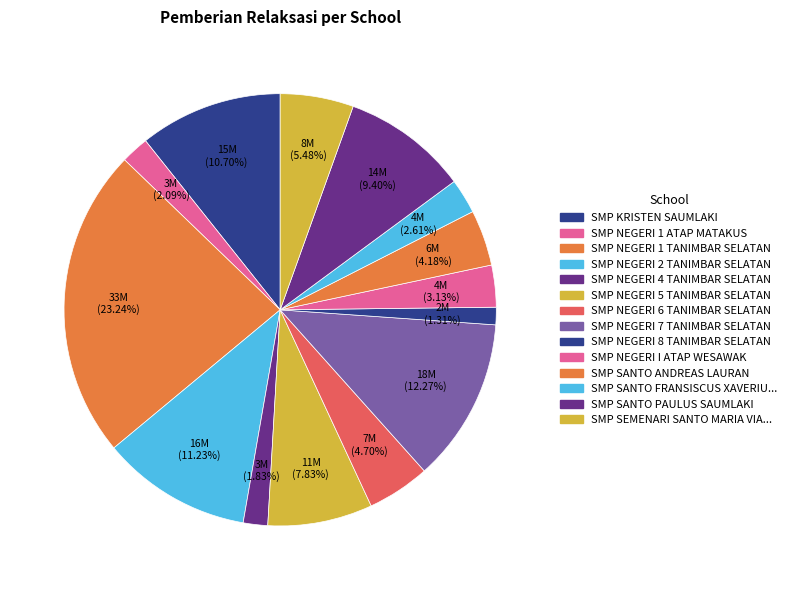

How many segments does this pie chart have?

14